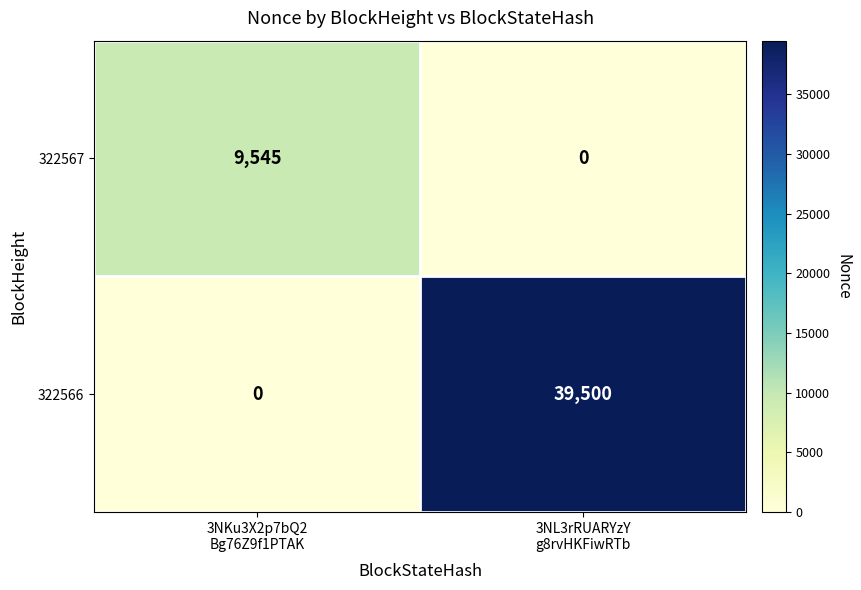

Rank the series by their average value, from lowest to highest.

322567, 322566